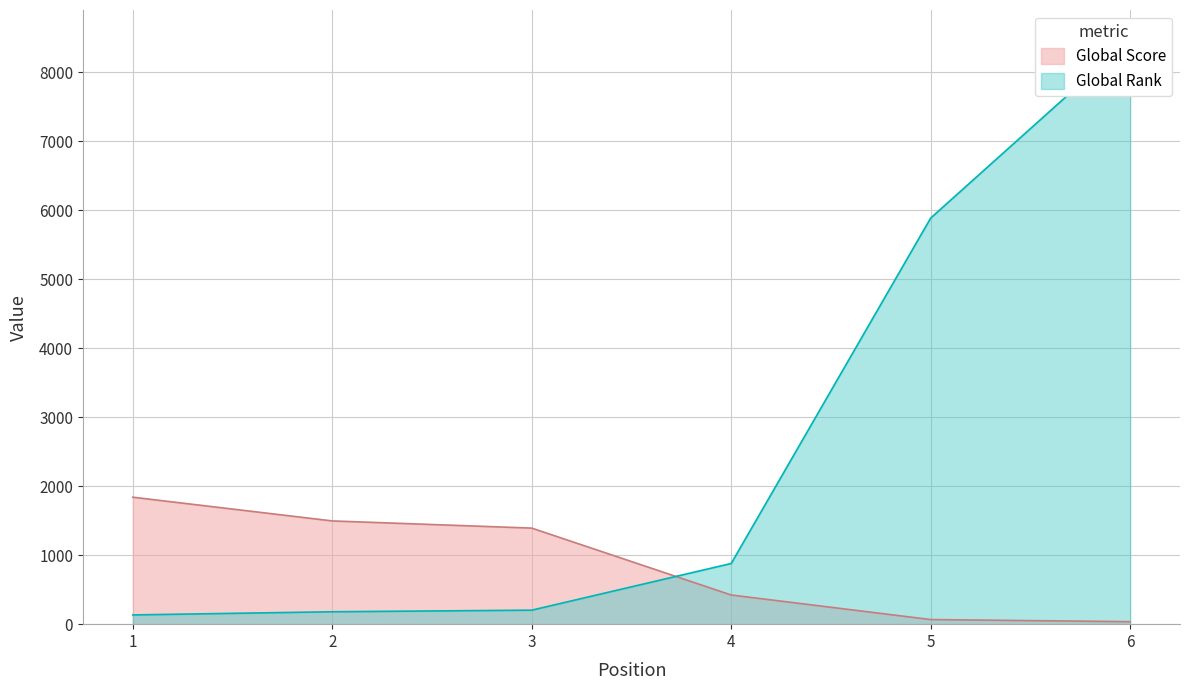

Which series changed the most between 2 and 3?

Global Score